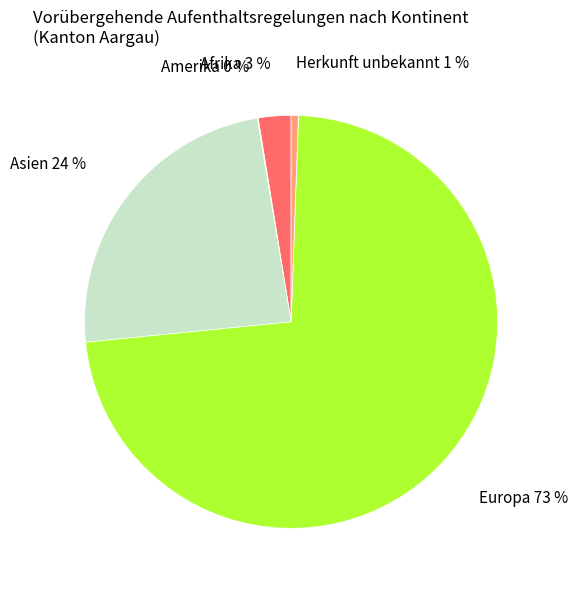

Is it true that Europa is 73% of the pie?

True